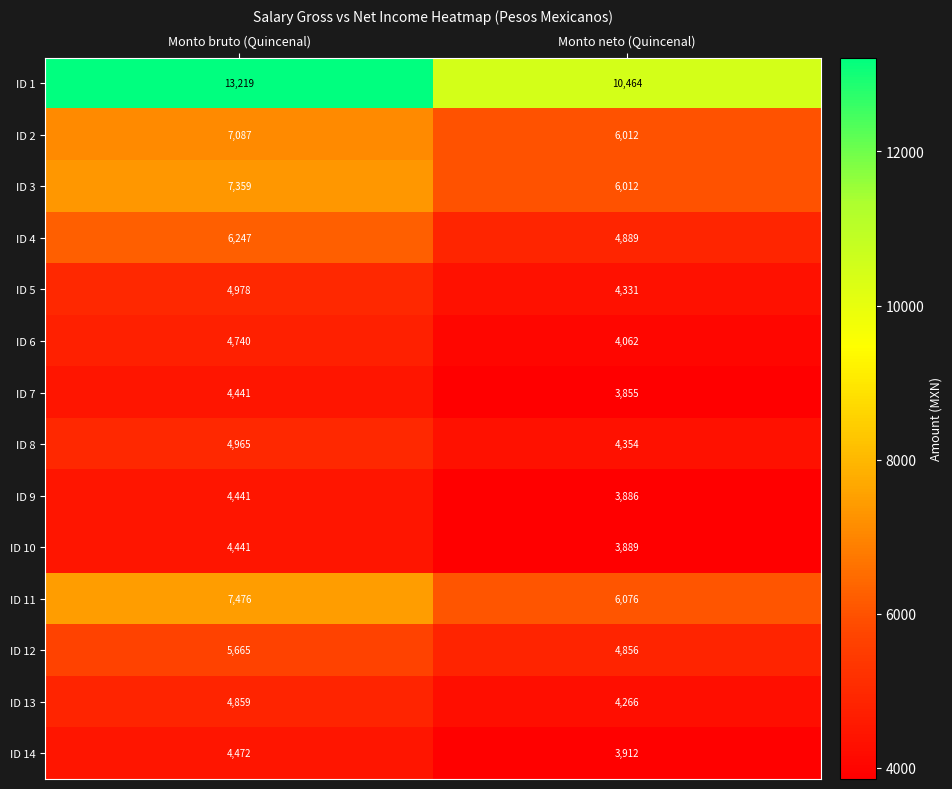

What is the total value across all series at Monto neto (Quincenal)?

70864